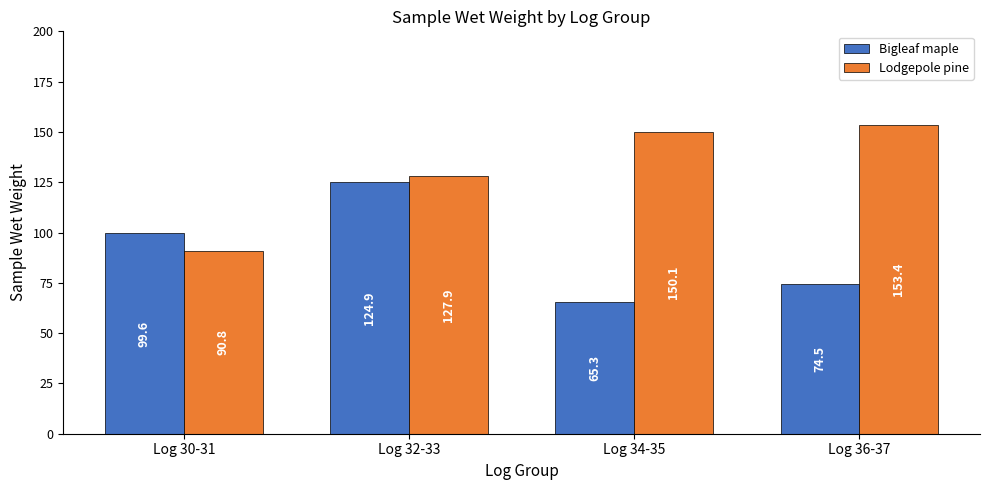

Which category has the lowest value in the Bigleaf maple series?

Log 34-35